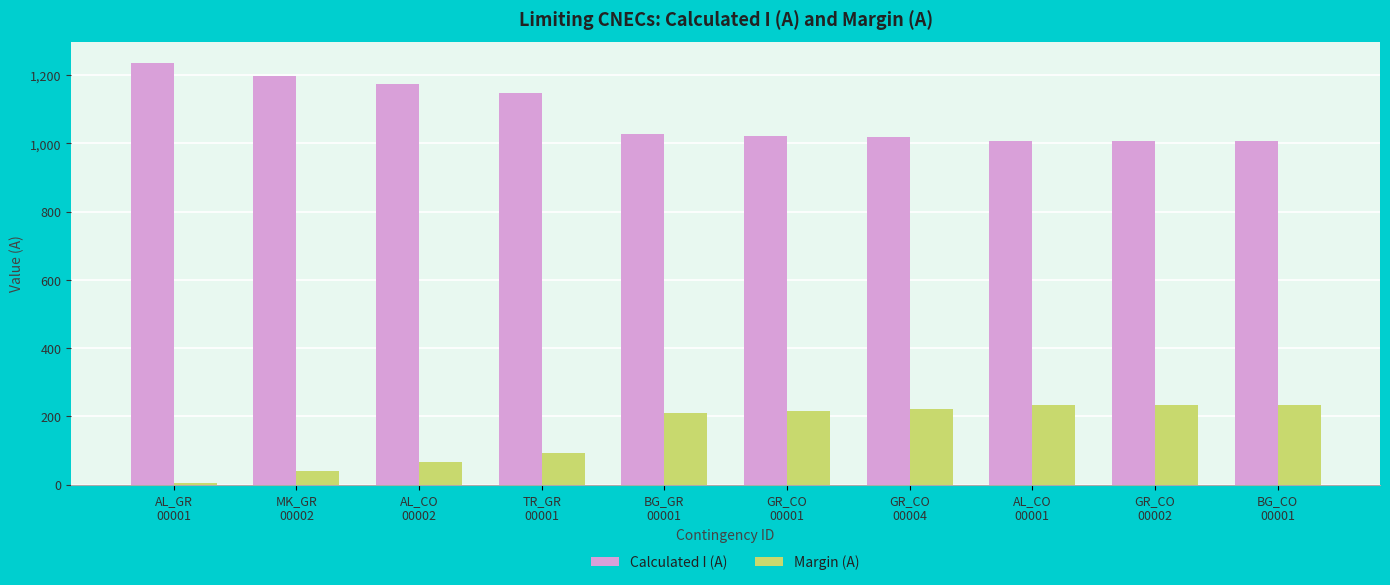

The value of Margin (A) at AL_CO
00001 is 232. True or false?

True